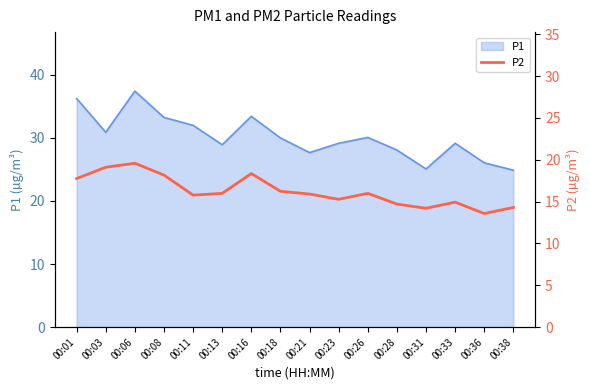

The value at 00:13 is 8.2. True or false?

False